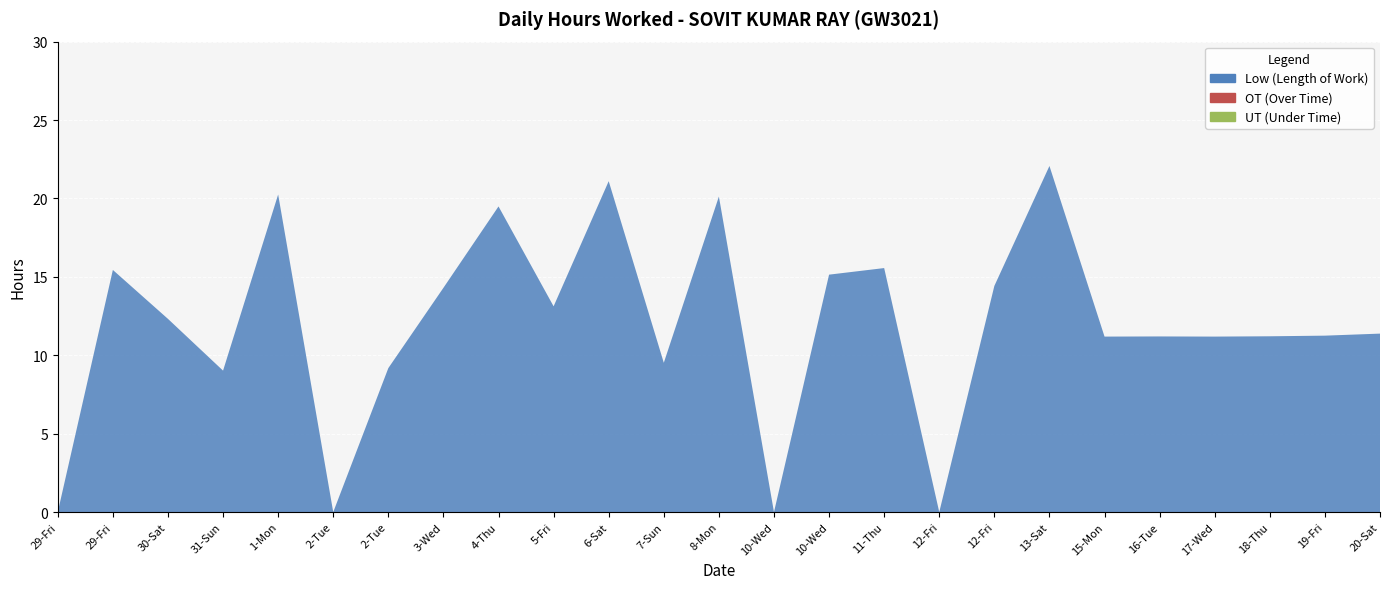

Reading left to right, what are all the values shown in this chart?

Low: 0.0	15.4	12.3	9.0	20.2	0.0	9.2	14.3	19.5	13.1	21.1	9.5	20.1	0.0	15.1	15.6	0.0	14.4	22.1	11.2	11.2	11.2	11.2	11.2	11.4
OT: 0.0	0.0	0.0	0.0	0.0	0.0	0.0	0.0	0.0	0.0	0.0	0.0	0.0	0.0	0.0	0.0	0.0	0.0	0.0	0.0	0.0	0.0	0.0	0.0	0.0
UT: 0.0	0.0	0.0	0.0	0.0	0.0	0.0	0.0	0.0	0.0	0.0	0.0	0.0	0.0	0.0	0.0	0.0	0.0	0.0	0.0	0.0	0.0	0.0	0.0	0.0